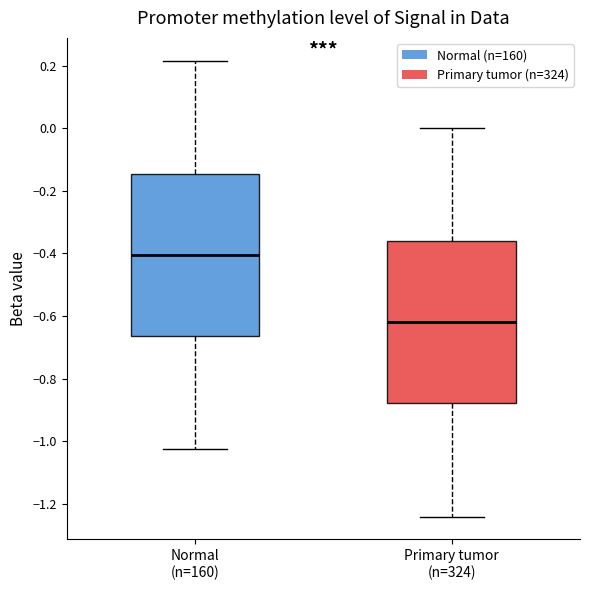

Where is the upper edge of the box for Primary tumor (n=324) on the y-axis? The values are not printed on the chart, so give them approximately, as read against the axis.

-0.36